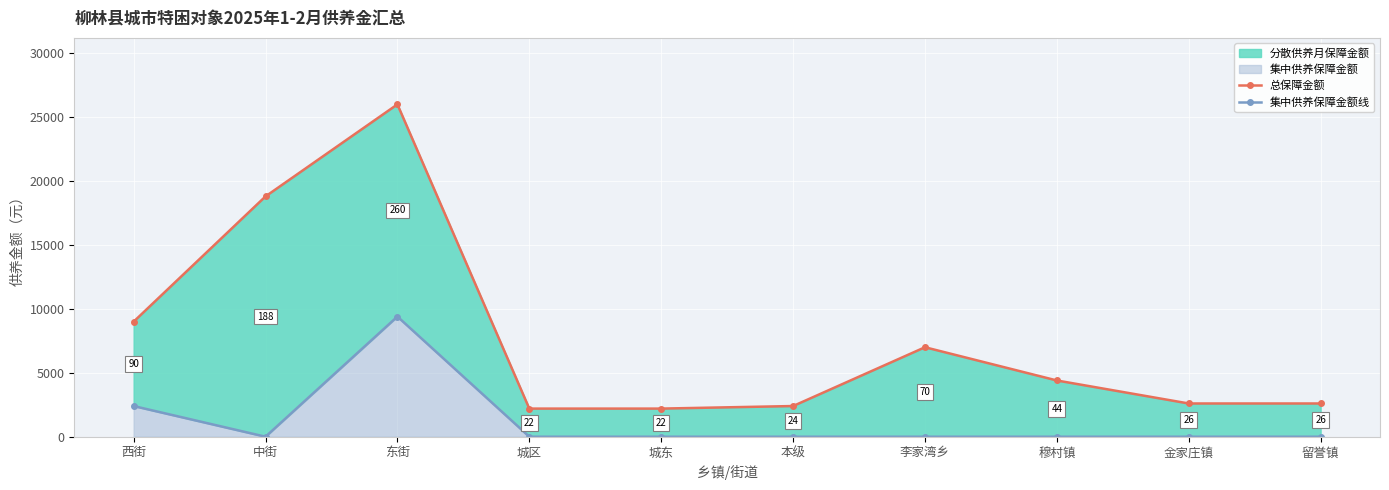

What is the difference between the maximum and minimum values in the 总保障金额 series?

23800